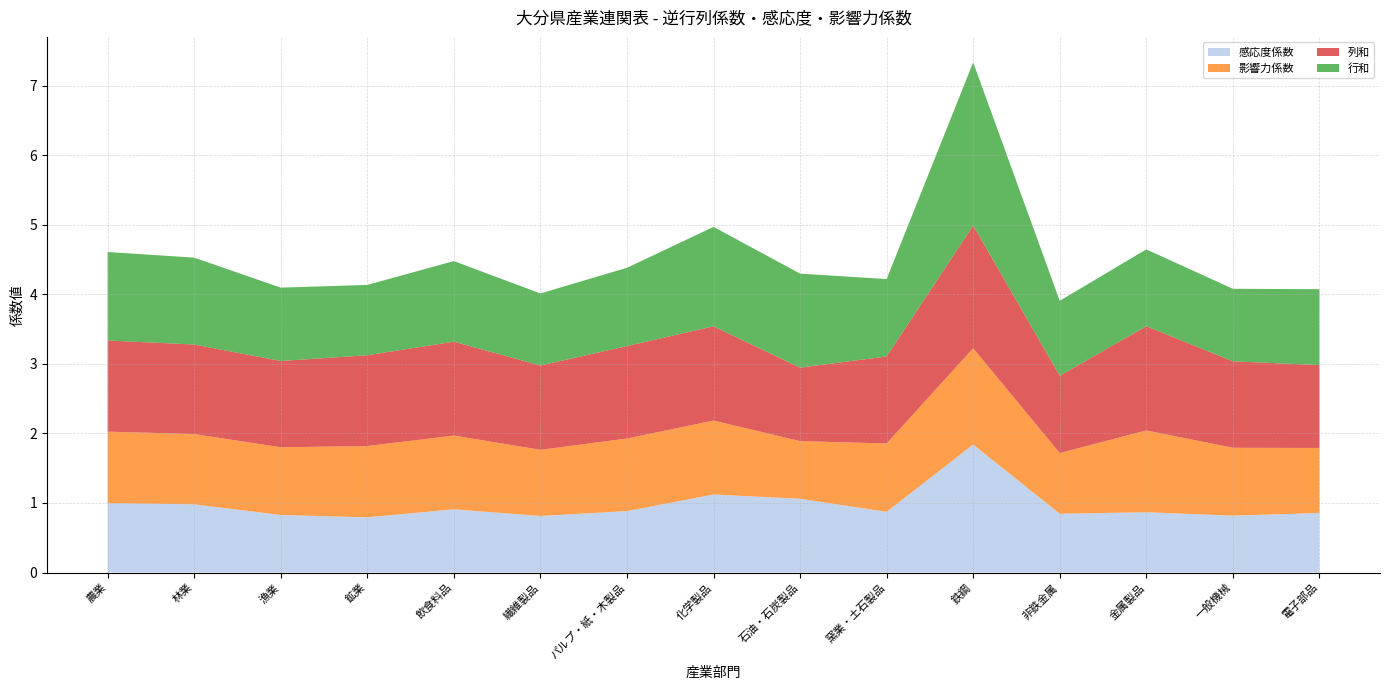

Reading right to left, list all the values displayed in this chart.

感応度係数: 0.9	0.8	0.9	0.8	1.8	0.9	1.1	1.1	0.9	0.8	0.9	0.8	0.8	1.0	1.0
影響力係数: 0.9	1.0	1.2	0.9	1.4	1.0	0.8	1.1	1.0	1.0	1.1	1.0	1.0	1.0	1.0
列和: 1.2	1.2	1.5	1.1	1.8	1.3	1.1	1.4	1.3	1.2	1.4	1.3	1.2	1.3	1.3
行和: 1.1	1.0	1.1	1.1	2.3	1.1	1.4	1.4	1.1	1.0	1.2	1.0	1.1	1.2	1.3